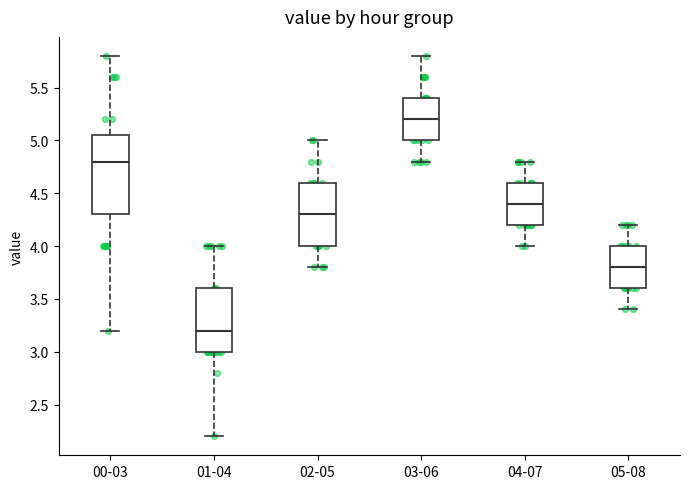

Reading left to right, read every box against the y-axis: the position of its median line, the range the box covers, and the ends of its whiskers. The values are not printed on the chart, so give them approximately, as read against the axis.

00-03: median 4.80, box 4.30 to 5.05, whiskers 3.20 to 5.80
01-04: median 3.20, box 3.00 to 3.60, whiskers 2.20 to 4.00
02-05: median 4.30, box 4.00 to 4.60, whiskers 3.80 to 5.00
03-06: median 5.20, box 5.00 to 5.40, whiskers 4.80 to 5.80
04-07: median 4.40, box 4.20 to 4.60, whiskers 4.00 to 4.80
05-08: median 3.80, box 3.60 to 4.00, whiskers 3.40 to 4.20